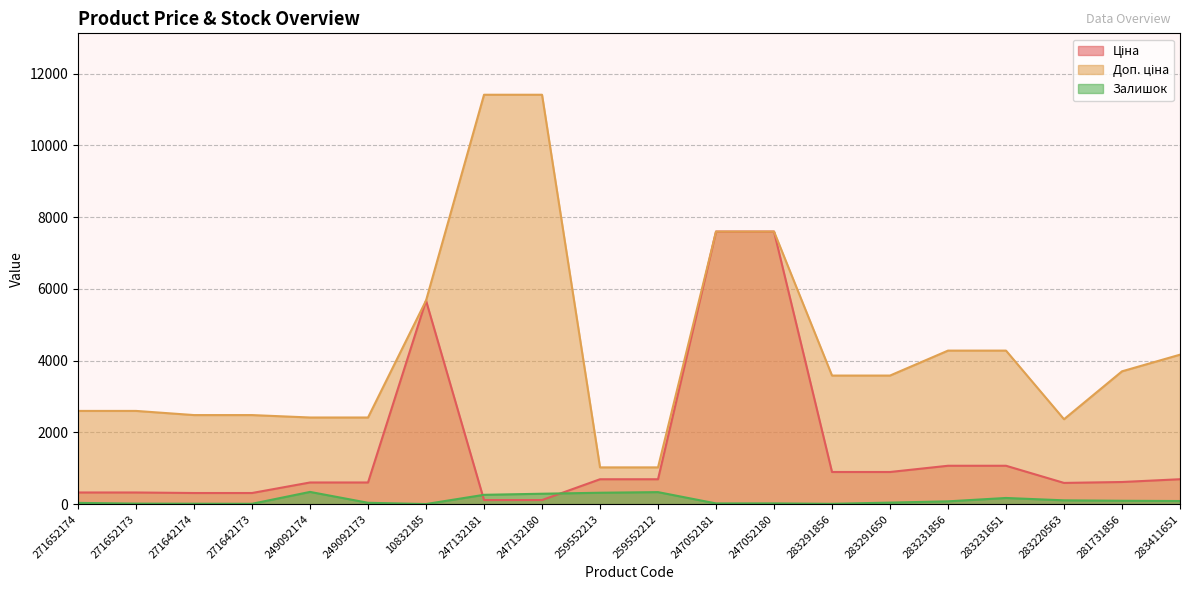

Count the number of data series in this chart.

3